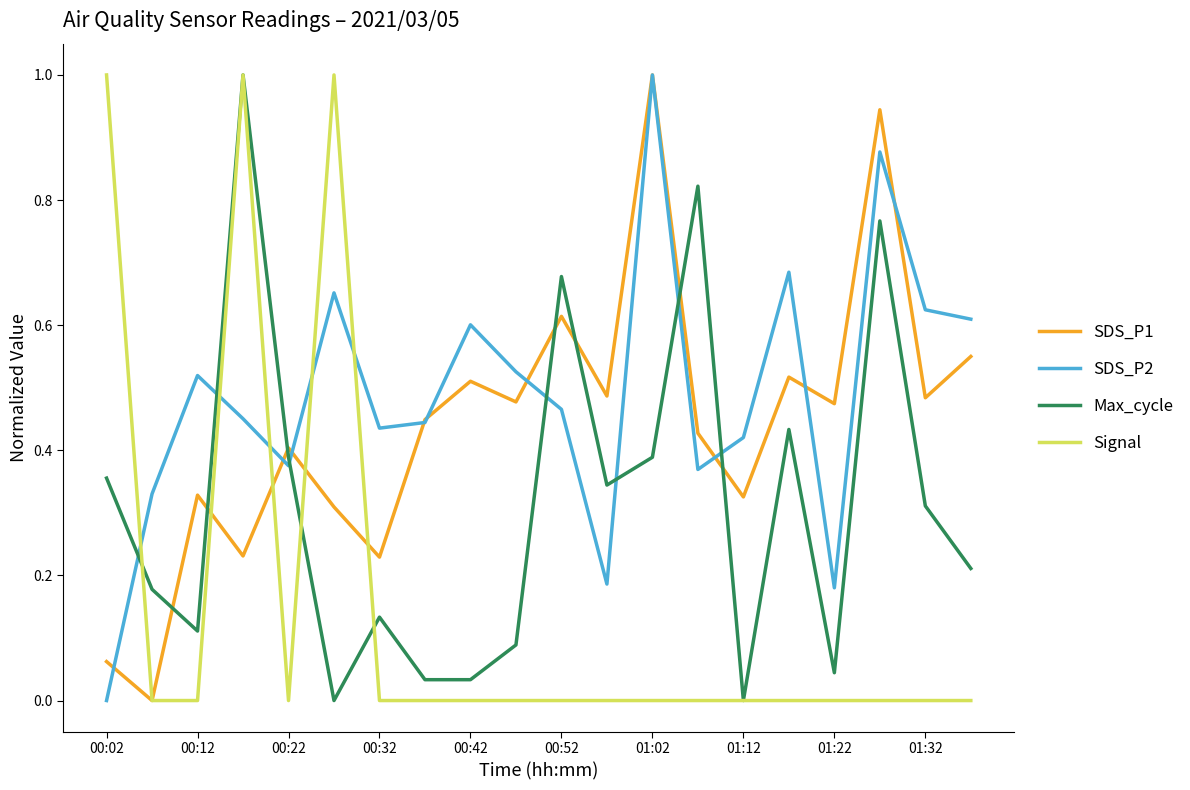

How many times do Signal and SDS_P2 cross each other?

5